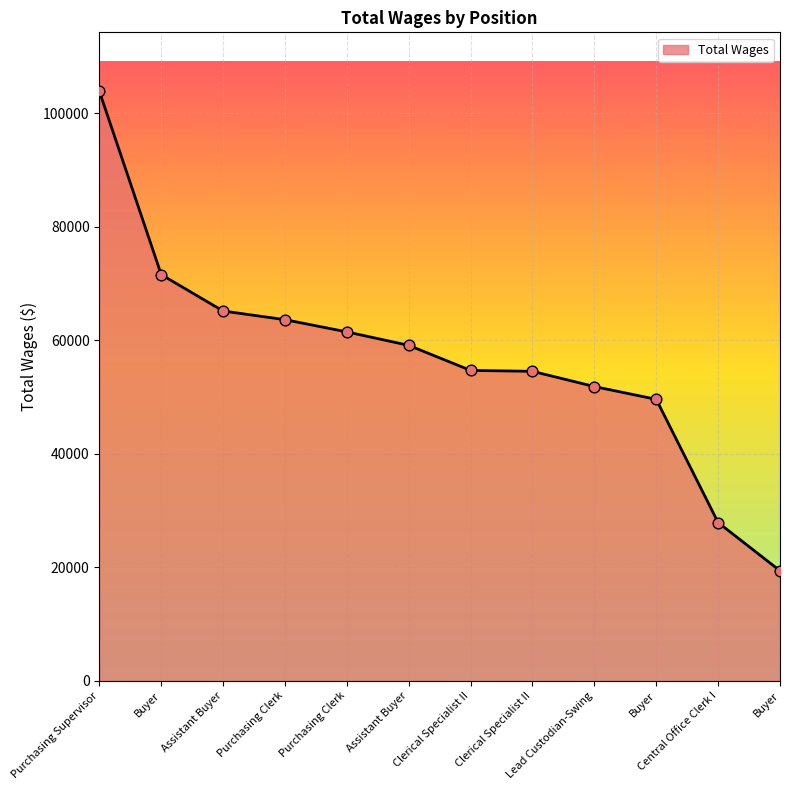

Approximately how many times larger is the value at Lead Custodian-Swing compared to Purchasing Clerk?

0.8